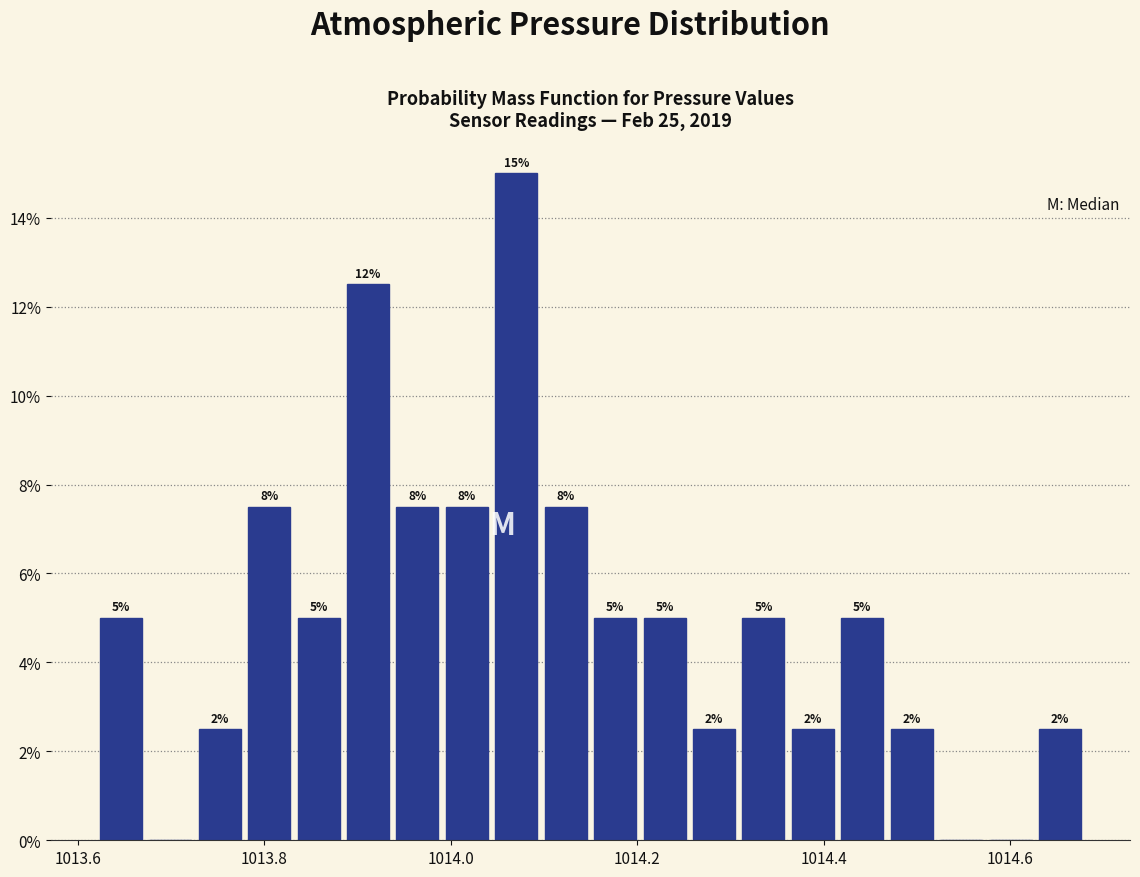

Read against the x-axis, roughly where is the centre of the tallest bar?

1014.08